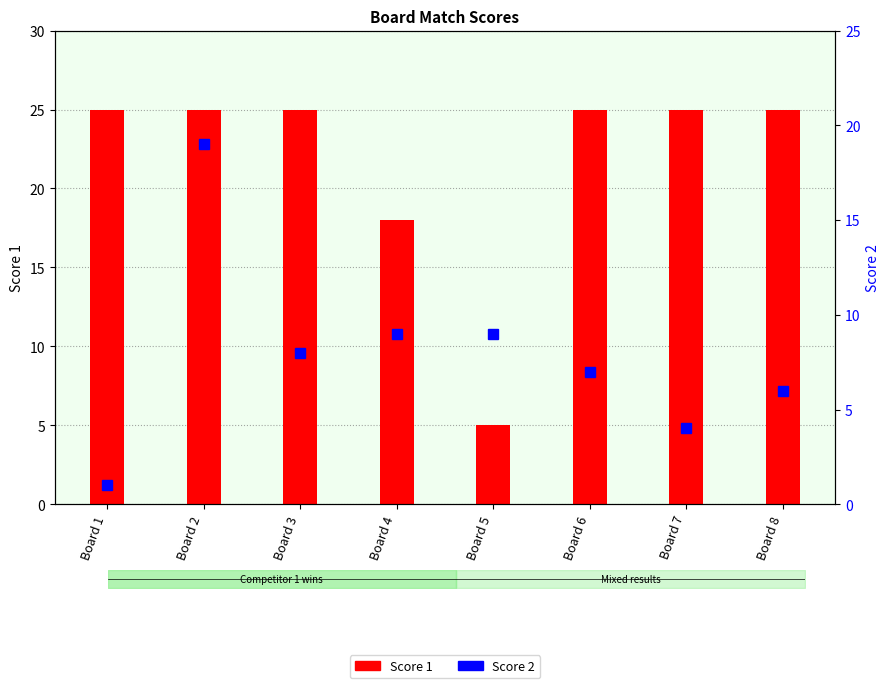

Between Board 3 and Board 8, which is larger?

Board 3